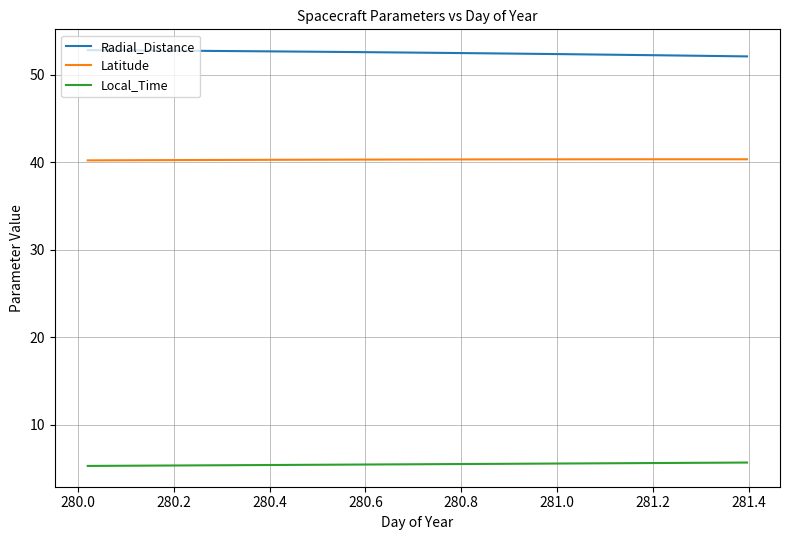

What is the minimum value for Latitude?

40.2